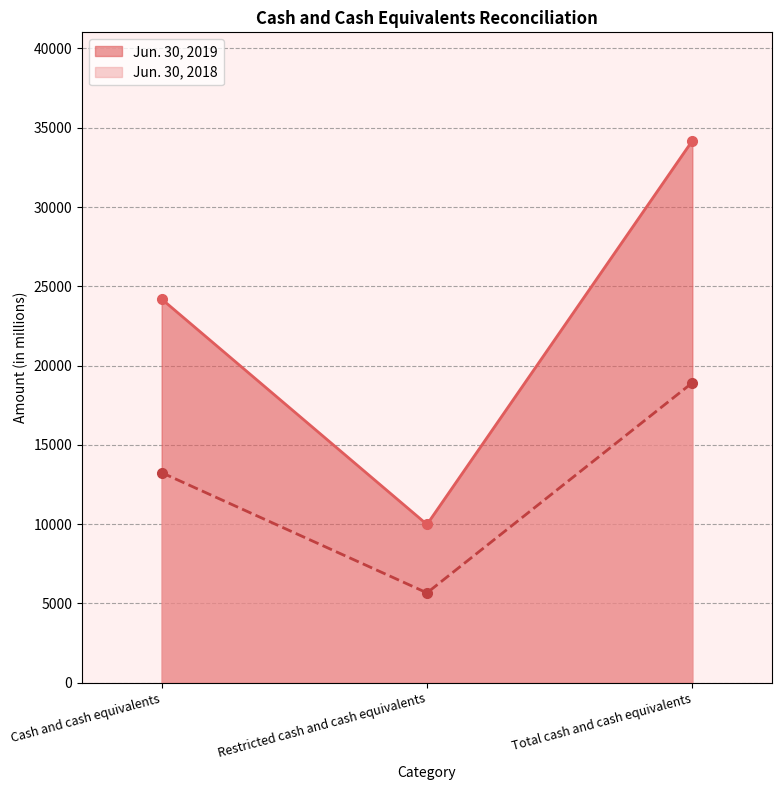

Is it true that Jun. 30, 2019 equals 24199 at Cash and cash equivalents?

True